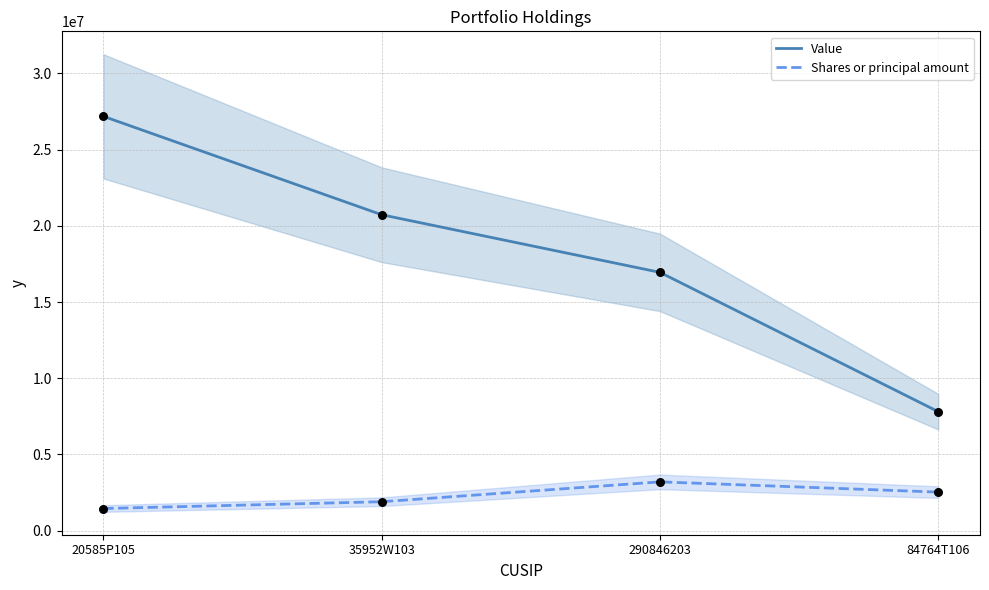

Is the value of Shares or principal amount at 20585P105 greater than the value of Value at 290846203?

No